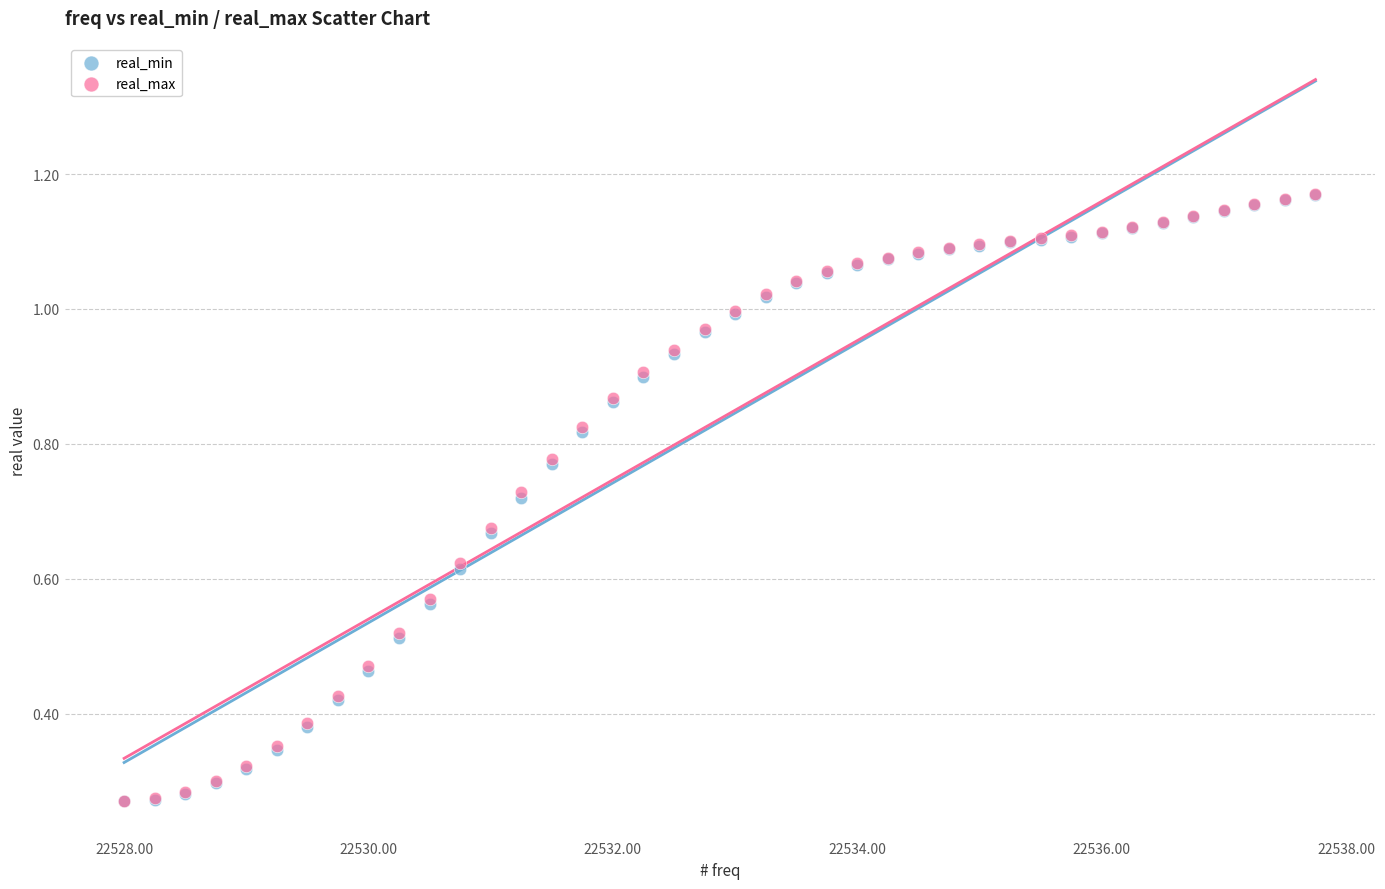

Which series has the largest Y range (max minus min)?

real_max